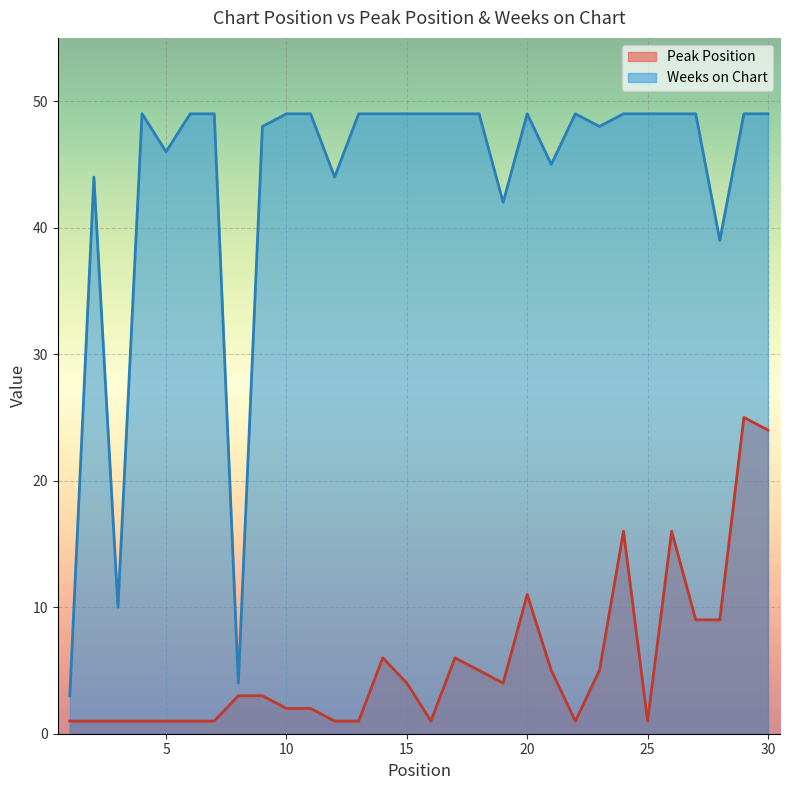

What is the difference between the maximum and minimum values in the Peak Position series?

24